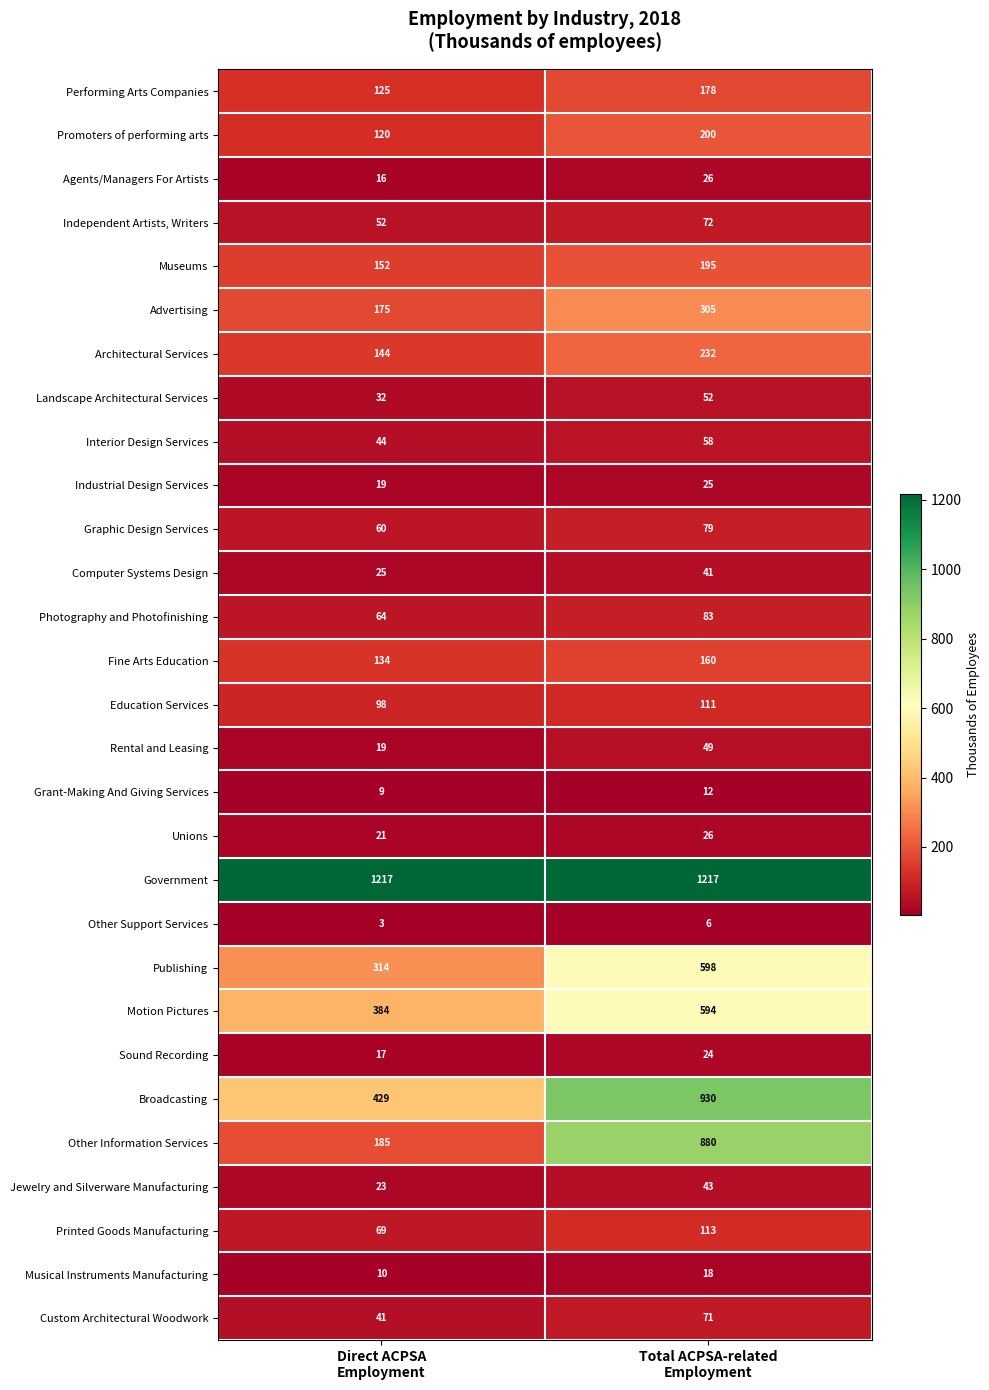

What is the smallest value displayed?

3